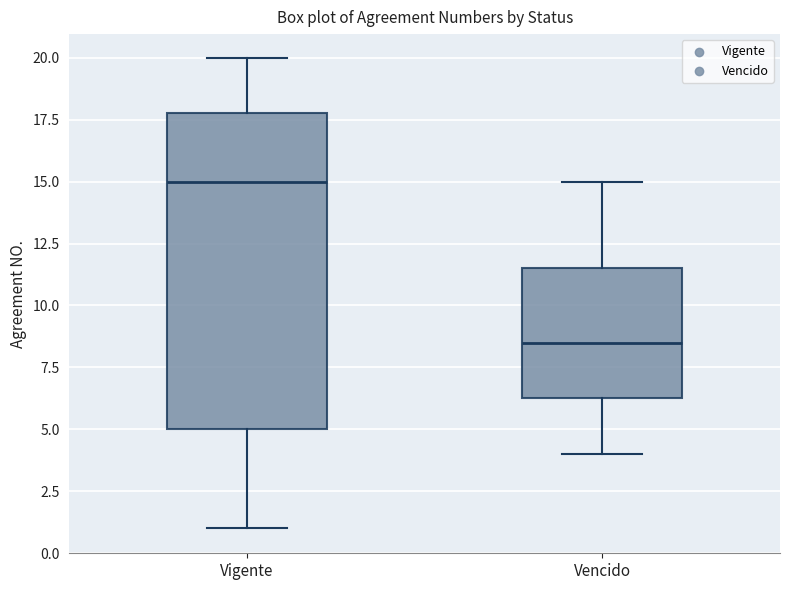

Reading left to right, transcribe this box plot: for each box, give where its median line is, the range the box spans, and where its two whiskers end, as read against the y-axis. The values are not printed on the chart, so give them approximately, as read against the axis.

Vigente: median 15.0, box 5.0 to 18.0, whiskers 1.0 to 20.0
Vencido: median 8.5, box 6.5 to 11.5, whiskers 4.0 to 15.0